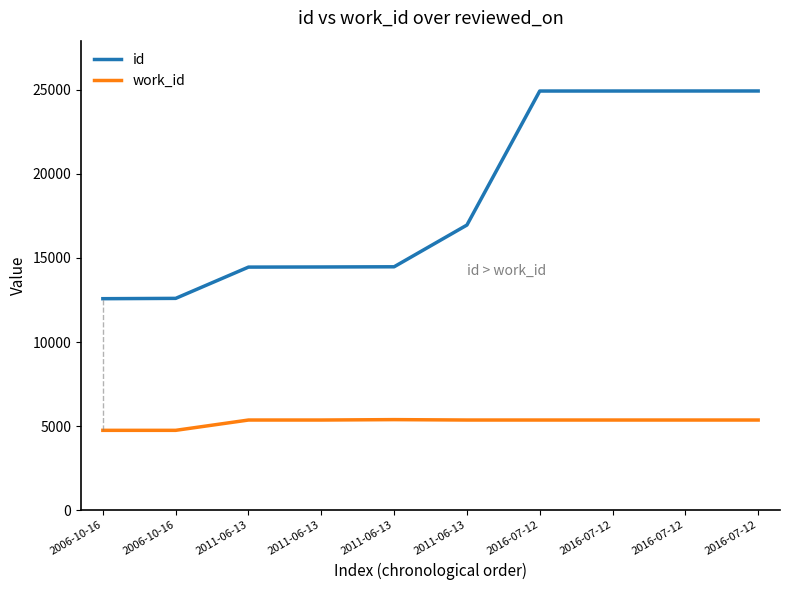

Is the value of work_id at 2011-06-13 greater than the value of id at 2016-07-12?

No